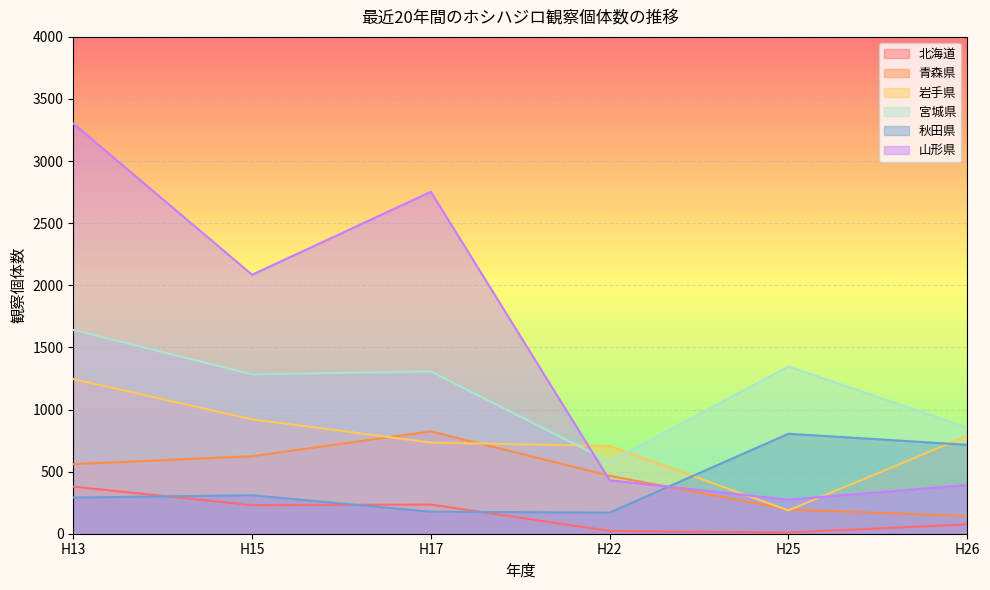

What is the value of the 岩手県 point at the 6th from the left?

787